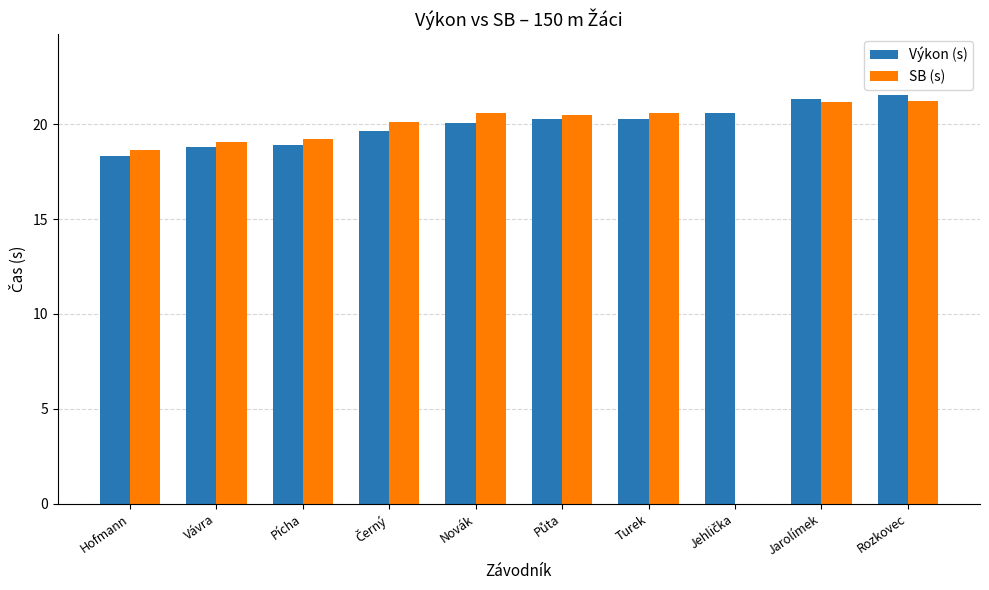

The SB (s) series shows 6.0 at Pícha. True or false?

False